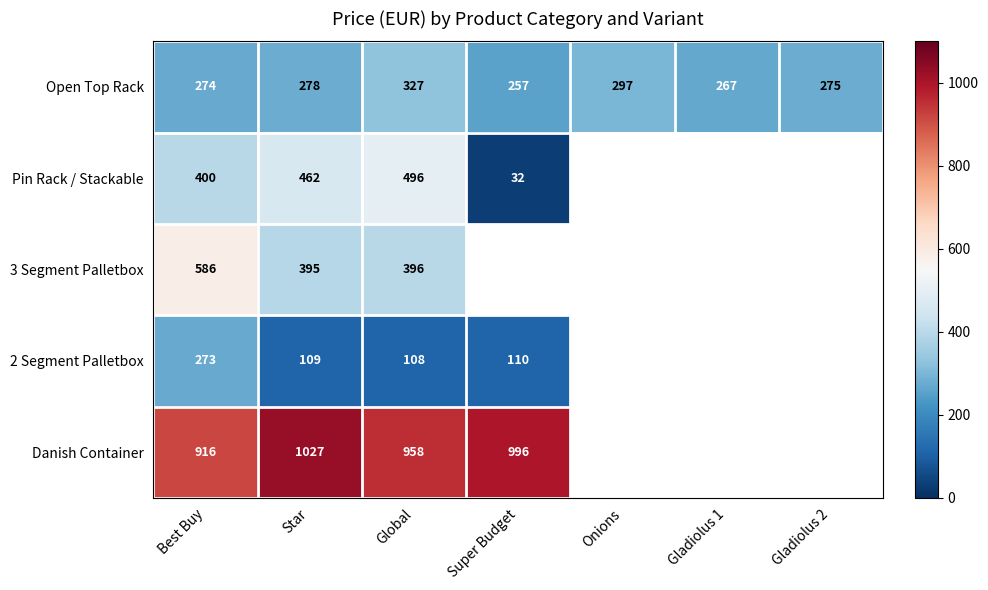

The value of Open Top Rack at Best Buy is 101.3. True or false?

False